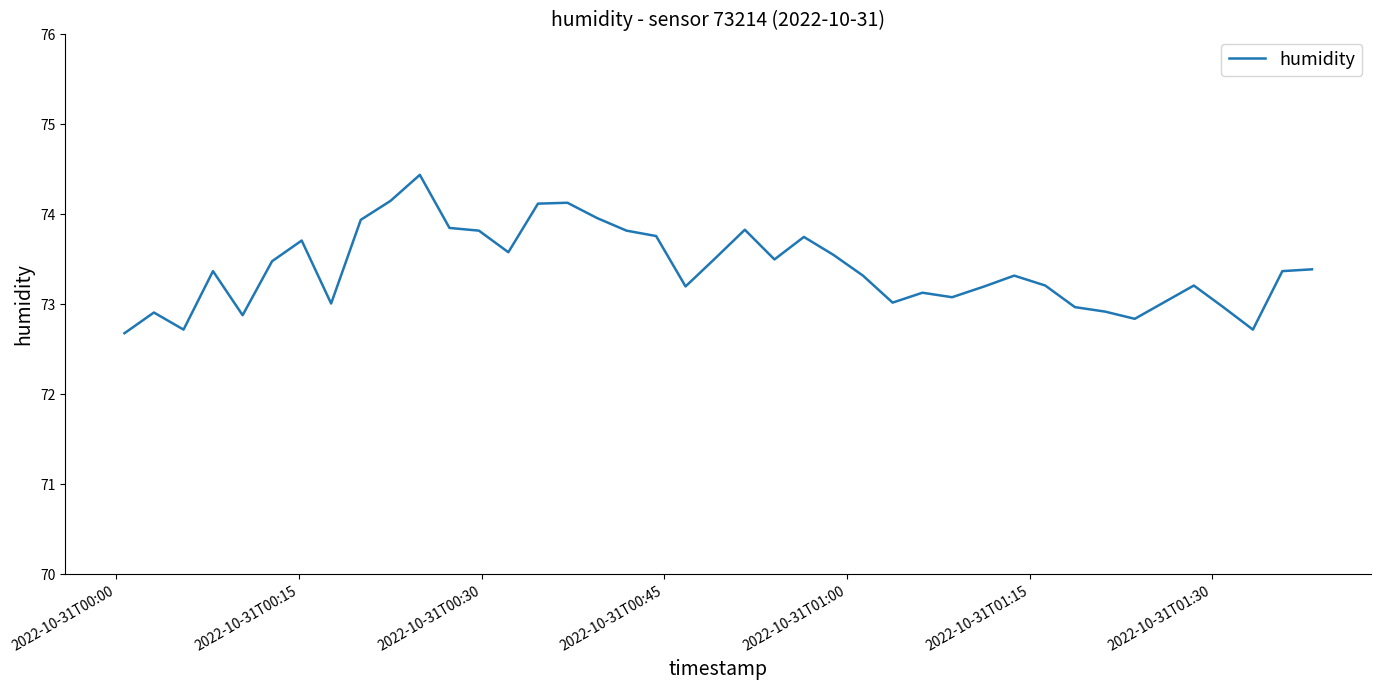

What is the greatest value displayed?

74.4